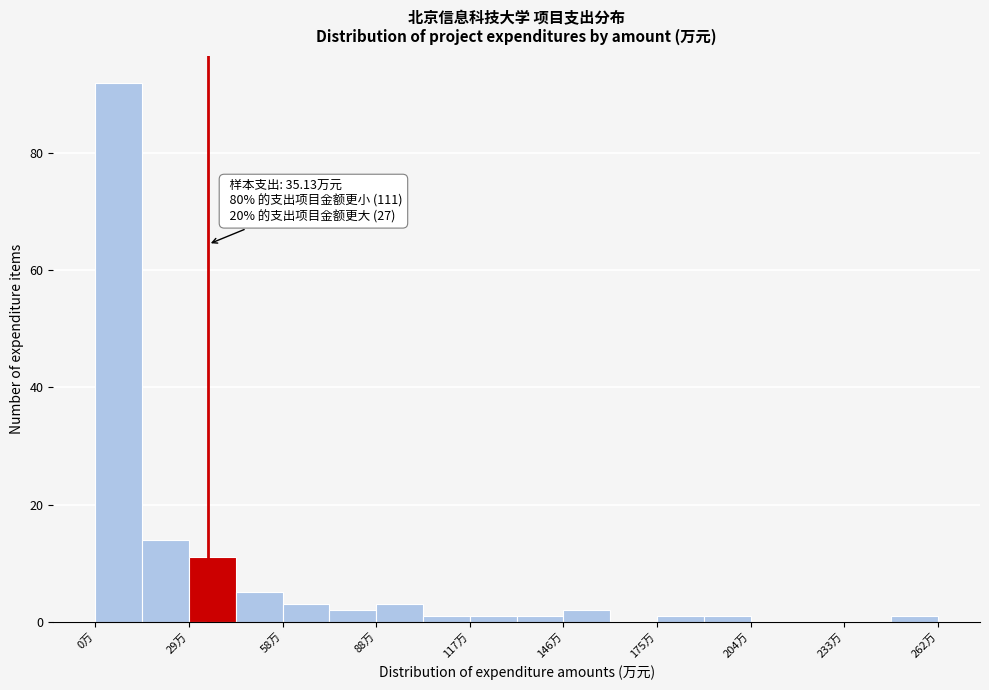

Read against the x-axis, roughly where is the centre of the tallest bar?

5